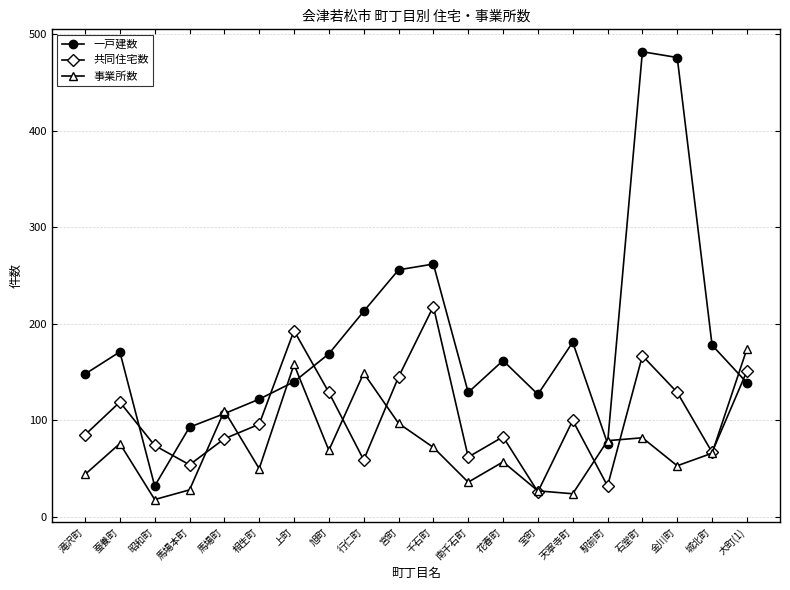

List the series in order of their peak value, lowest first.

事業所数, 共同住宅数, 一戸建数